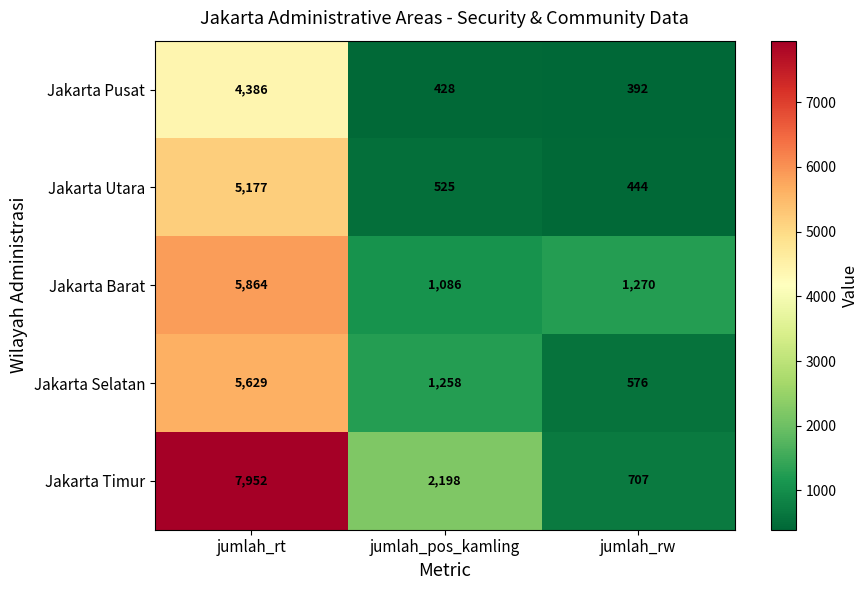

What is the difference between the Jakarta Pusat values at jumlah_pos_kamling and jumlah_rt?

3958